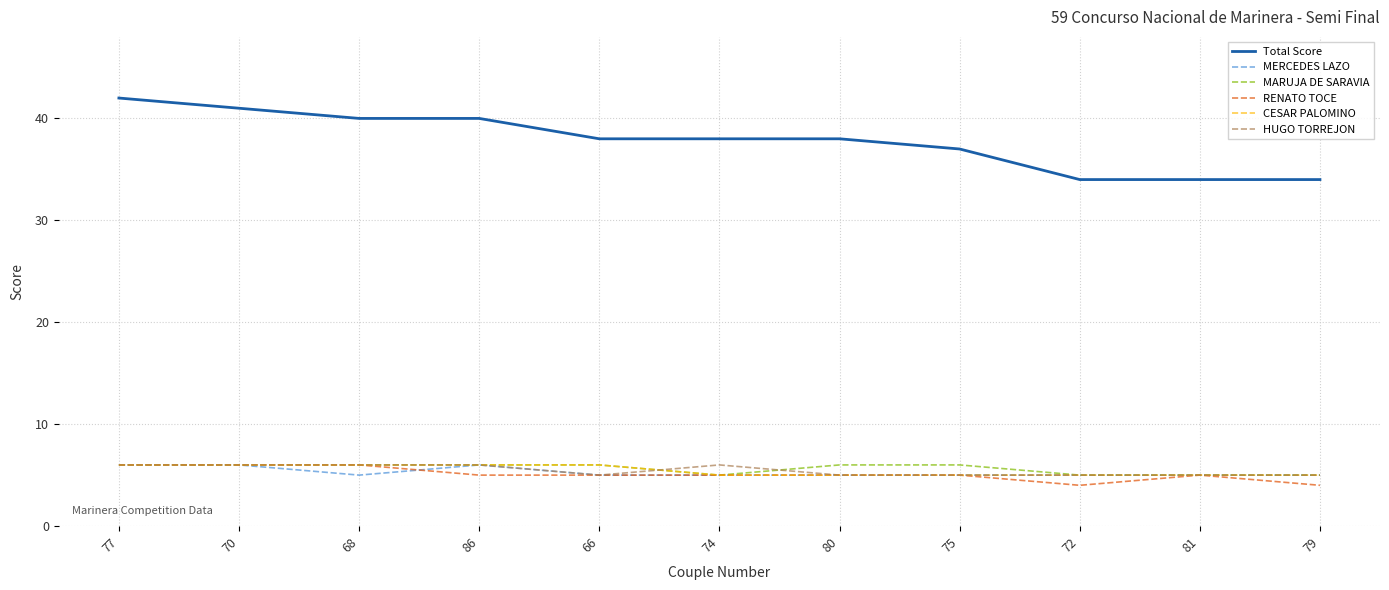

What is the approximate value of HUGO TORREJON at 70?

6